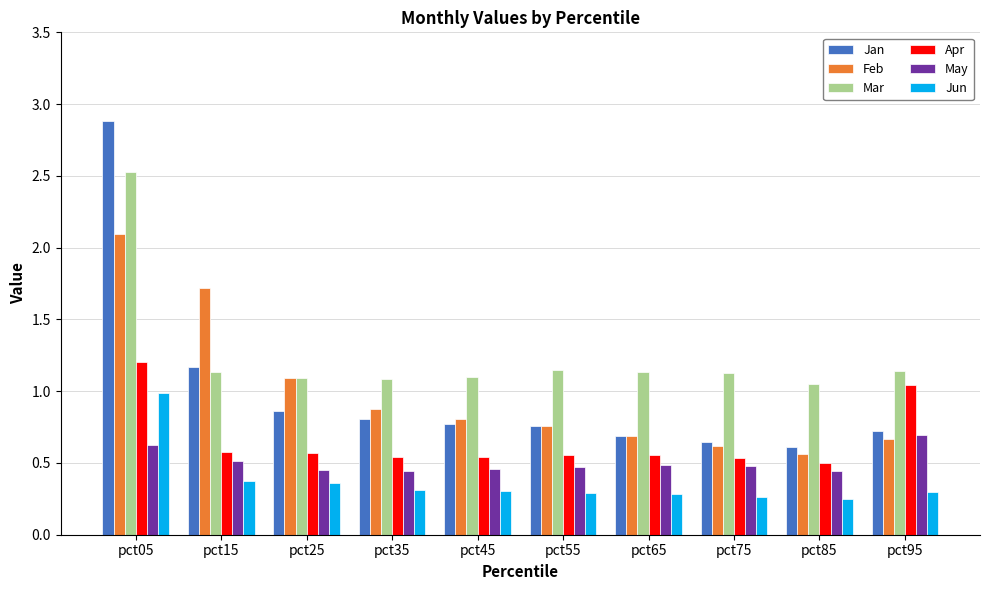

List the series in order of their peak value, highest first.

Jan, Mar, Feb, Apr, Jun, May